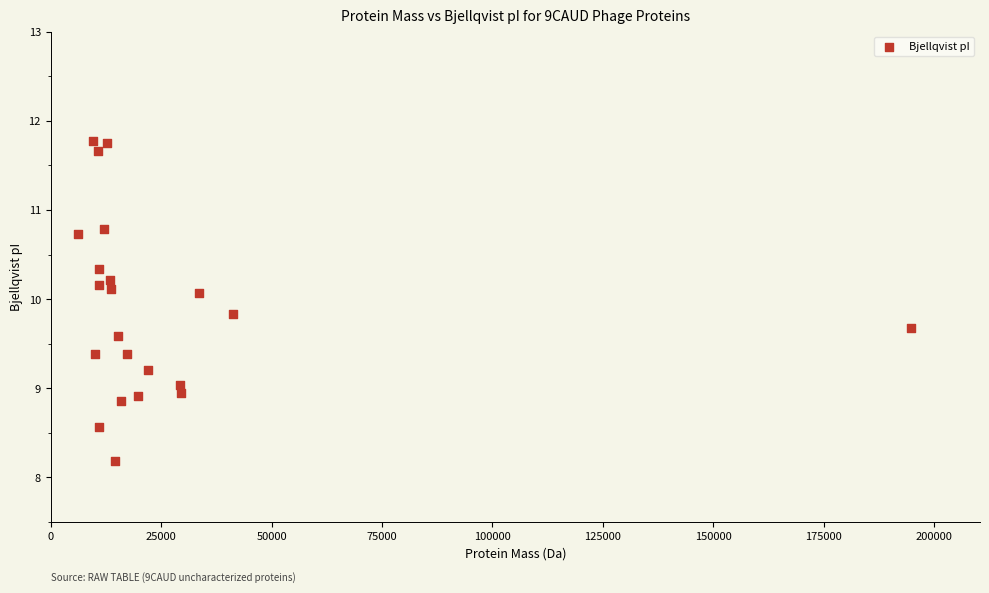

What is the range of X values (max minus min)?

188518.5